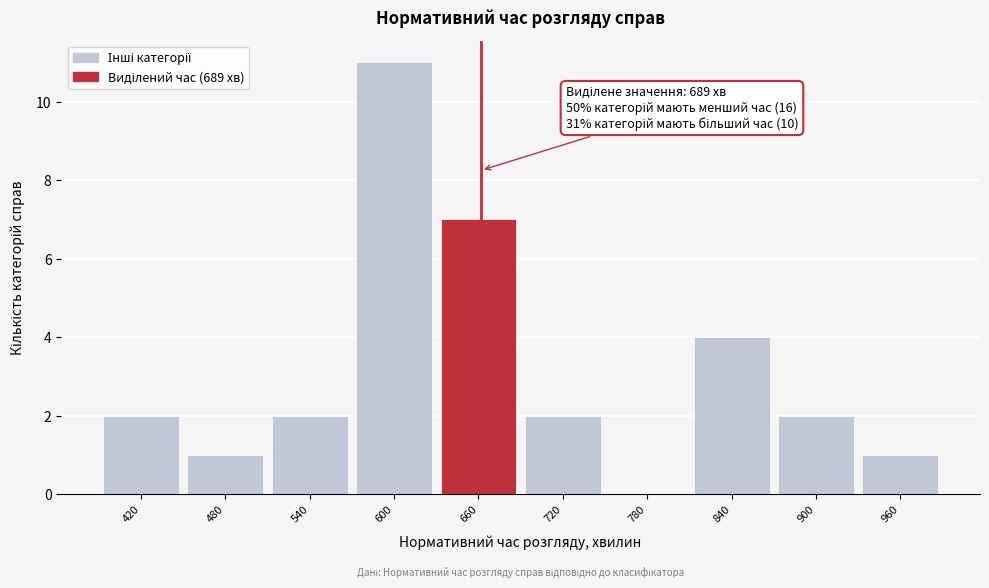

Reading left to right, list all the values displayed in this chart.

420=2	480=1	540=2	600=11	660=7	720=2	780=0	840=4	900=2	960=1